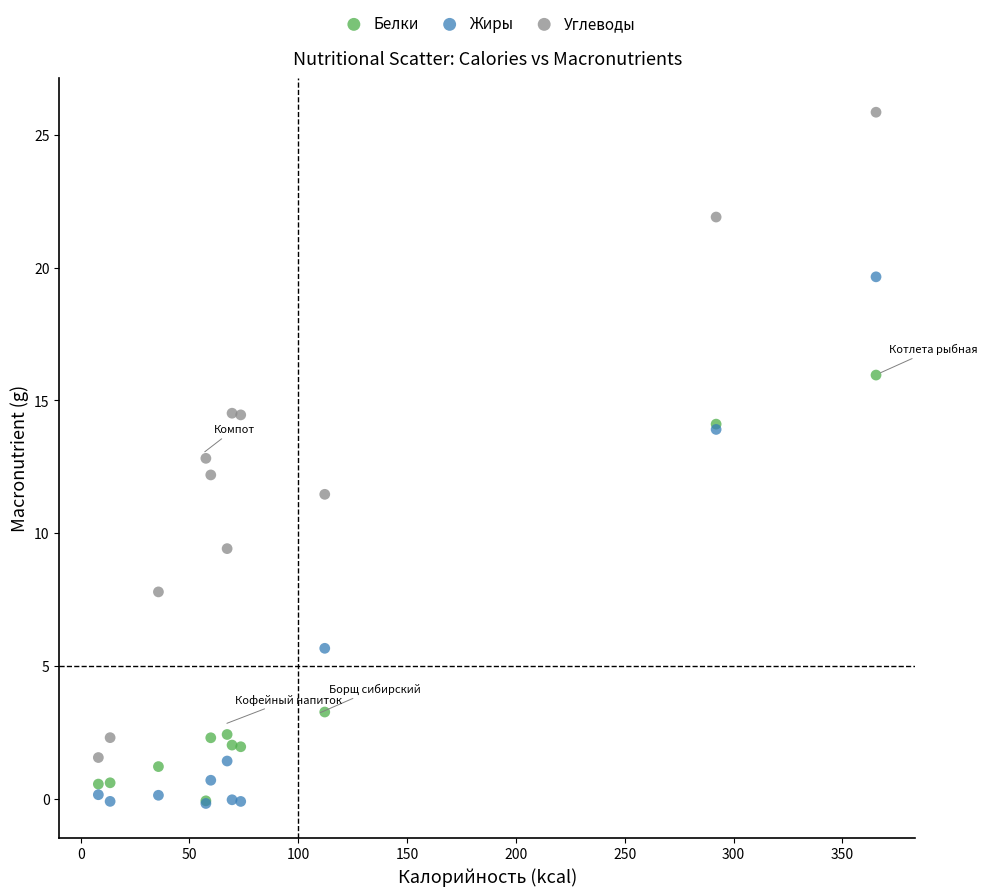

Which series has the largest Y range (max minus min)?

Углеводы